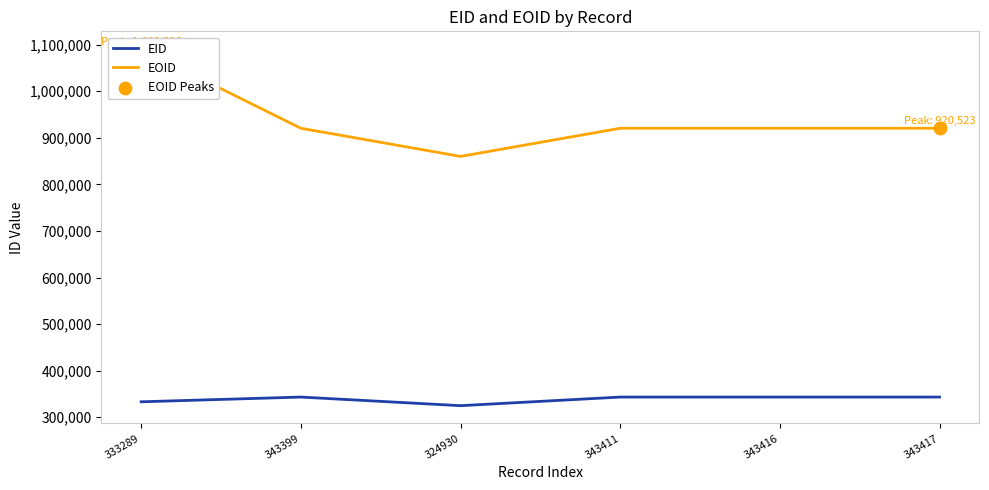

At which category is the sum across all series the highest?

333289